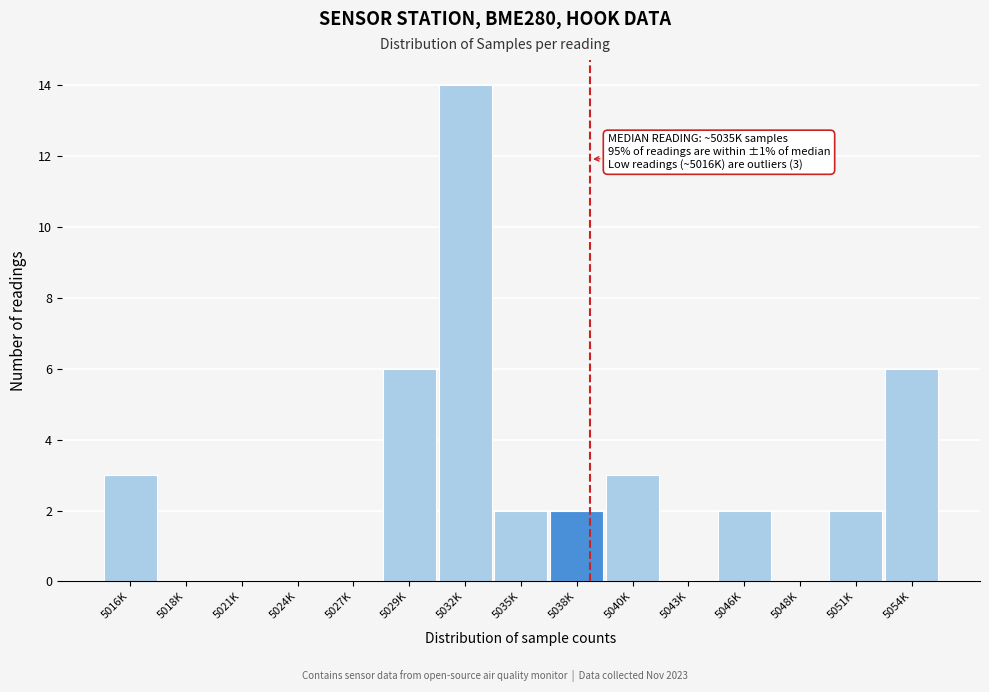

Reading left to right, transcribe all the data shown in this chart.

5016K=3	5018K=0	5021K=0	5024K=0	5027K=0	5029K=6	5032K=14	5035K=2	5038K=2	5040K=3	5043K=0	5046K=2	5048K=0	5051K=2	5054K=6